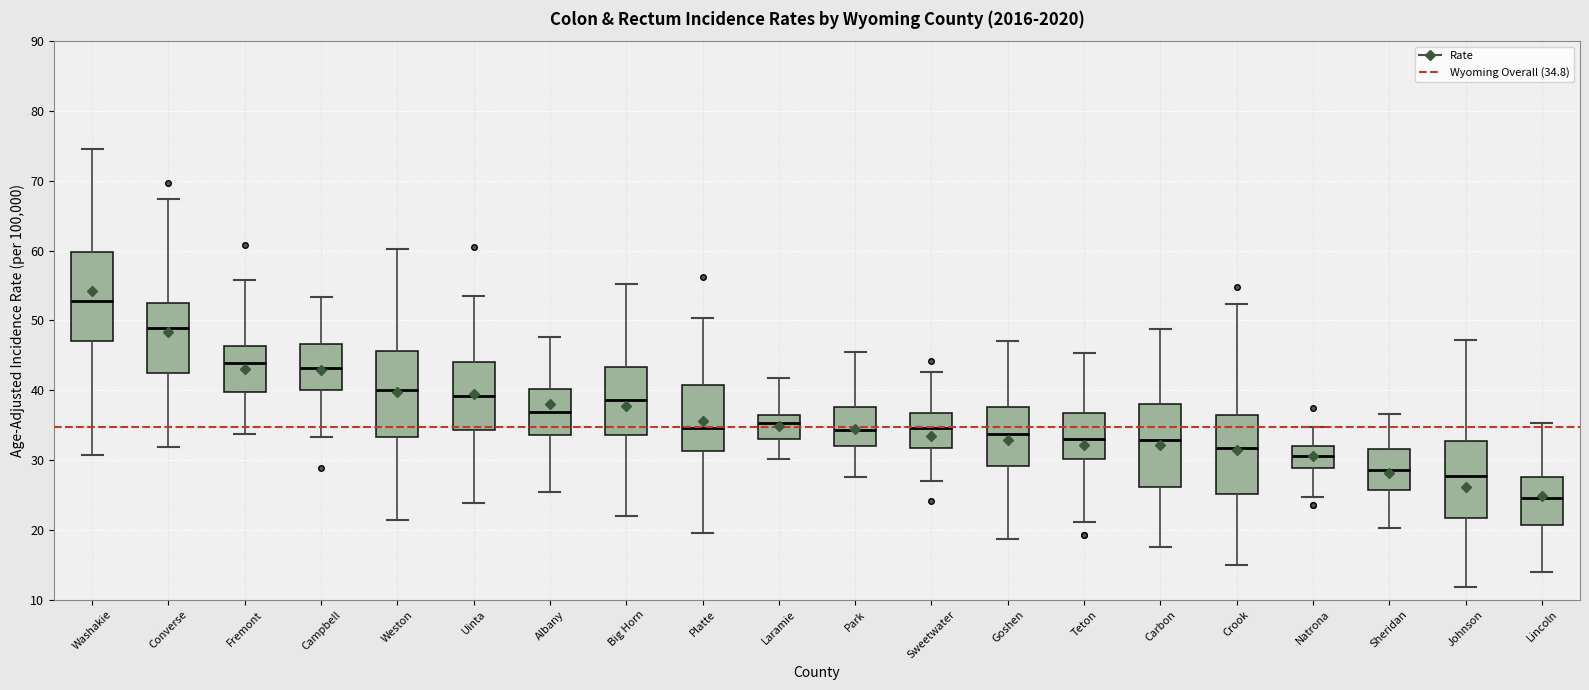

Reading left to right, transcribe this box plot: for each box, give where its median line is, the range the box spans, and where its two whiskers end, as read against the y-axis. The values are not printed on the chart, so give them approximately, as read against the axis.

Washakie: median 53, box 47 to 60, whiskers 31 to 75
Converse: median 49, box 42 to 52, whiskers 32 to 67
Fremont: median 44, box 40 to 46, whiskers 34 to 56
Campbell: median 43, box 40 to 47, whiskers 33 to 53
Weston: median 40, box 33 to 46, whiskers 21 to 60
Uinta: median 39, box 34 to 44, whiskers 24 to 54
Albany: median 37, box 34 to 40, whiskers 25 to 48
Big Horn: median 39, box 34 to 43, whiskers 22 to 55
Platte: median 35, box 31 to 41, whiskers 20 to 50
Laramie: median 35, box 33 to 37, whiskers 30 to 42
Park: median 34, box 32 to 38, whiskers 28 to 45
Sweetwater: median 35, box 32 to 37, whiskers 27 to 43
Goshen: median 34, box 29 to 38, whiskers 19 to 47
Teton: median 33, box 30 to 37, whiskers 21 to 45
Carbon: median 33, box 26 to 38, whiskers 18 to 49
Crook: median 32, box 25 to 36, whiskers 15 to 52
Natrona: median 31, box 29 to 32, whiskers 25 to 35
Sheridan: median 29, box 26 to 32, whiskers 20 to 37
Johnson: median 28, box 22 to 33, whiskers 12 to 47
Lincoln: median 25, box 21 to 28, whiskers 14 to 35